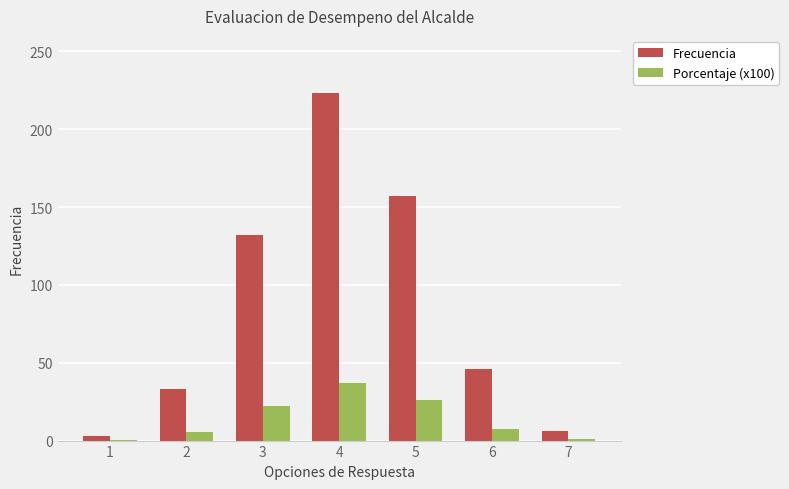

Which series has the largest range (max minus min)?

Frecuencia